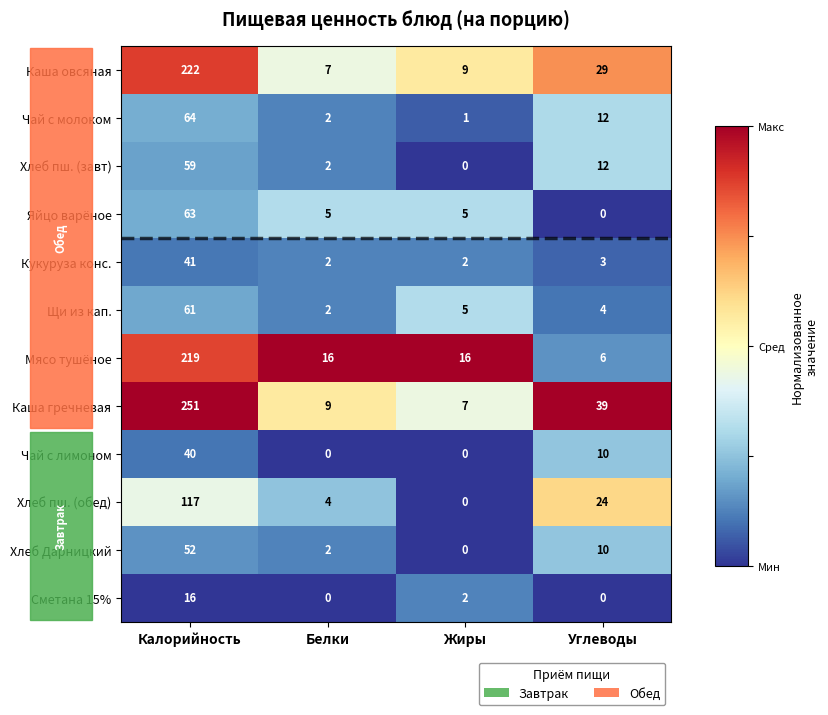

Rank the series at Калорийность from highest to lowest value.

Каша гречневая, Каша овсяная, Мясо тушёное, Хлеб пш. (обед), Чай с молоком, Яйцо варёное, Щи из кап., Хлеб пш. (завт), Хлеб Дарницкий, Кукуруза конс., Чай с лимоном, Сметана 15%